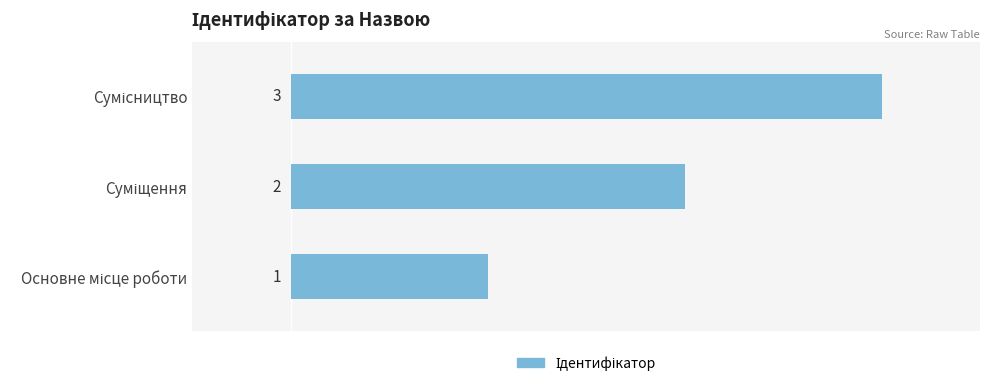

What is the smallest value displayed?

1